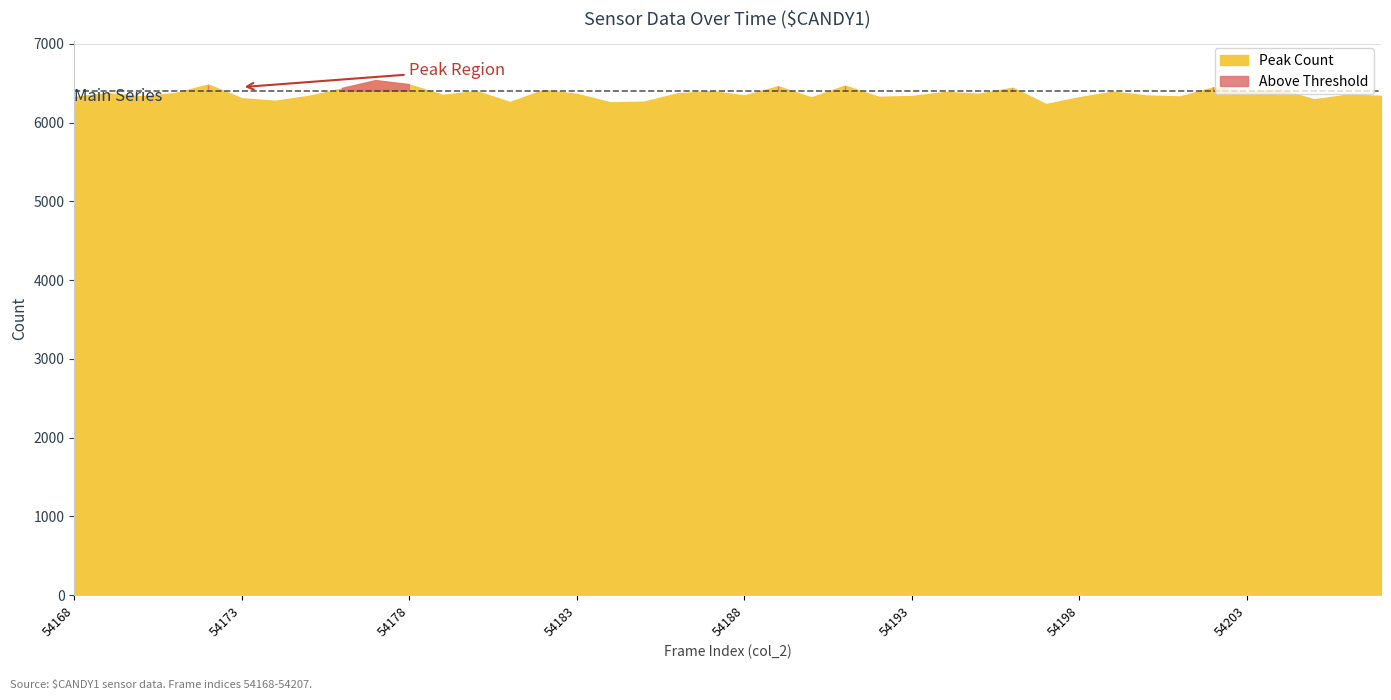

List the labels in order of Peak Count value, smallest first.

54197, 54184, 54181, 54185, 54174, 54205, 54173, 54190, 54198, 54168, 54192, 54201, 54170, 54193, 54175, 54207, 54200, 54188, 54179, 54206, 54183, 54195, 54186, 54169, 54171, 54194, 54199, 54203, 54180, 54187, 54182, 54204, 54176, 54196, 54202, 54189, 54191, 54178, 54172, 54177